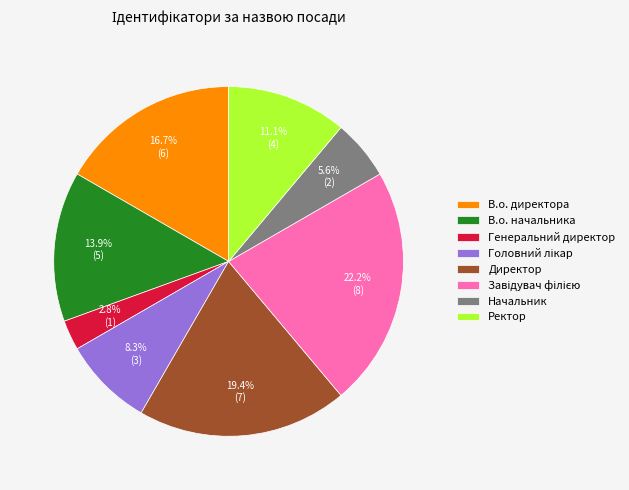

To the nearest percent, what is the average slice percentage?

12%